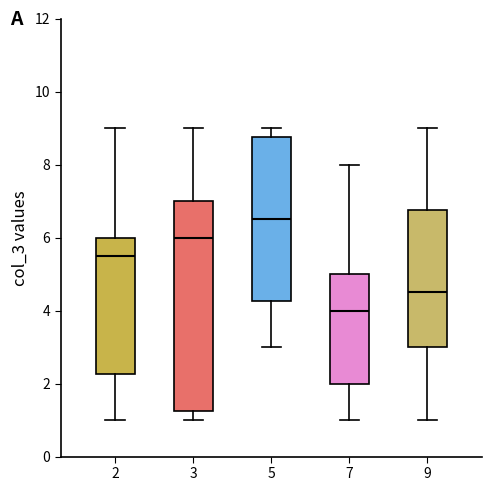

Reading left to right, read every box against the y-axis: the position of its median line, the range the box covers, and the ends of its whiskers. The values are not printed on the chart, so give them approximately, as read against the axis.

2: median 5.6, box 2.2 to 6.0, whiskers 1.0 to 9.0
3: median 6.0, box 1.2 to 7.0, whiskers 1.0 to 9.0
5: median 6.6, box 4.2 to 8.8, whiskers 3.0 to 9.0
7: median 4.0, box 2.0 to 5.0, whiskers 1.0 to 8.0
9: median 4.6, box 3.0 to 6.8, whiskers 1.0 to 9.0